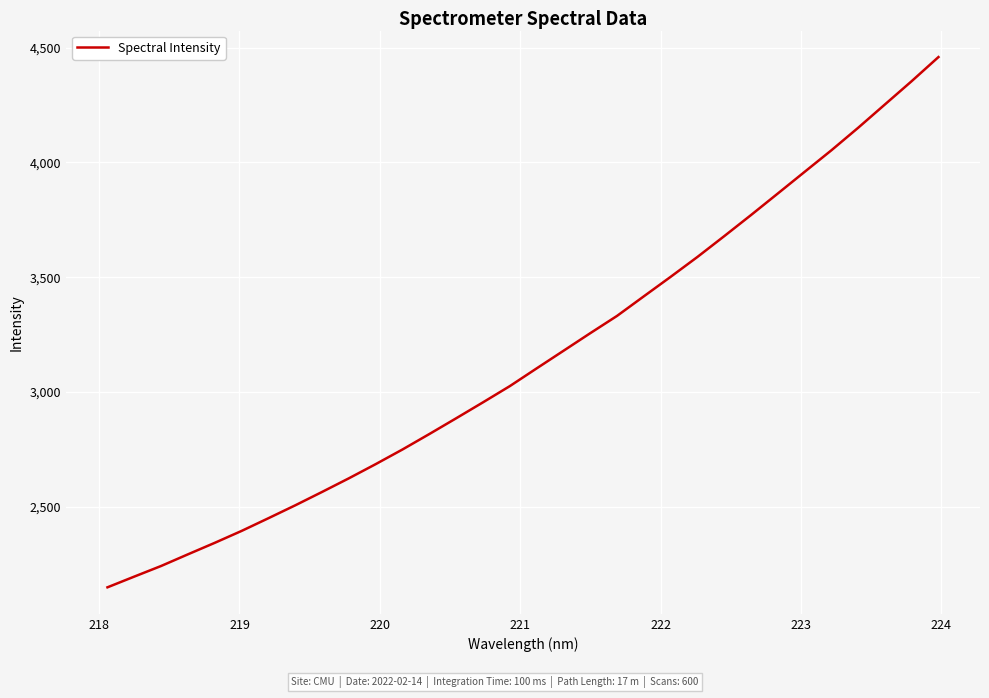

What is the difference between the maximum and minimum values?

2309.8